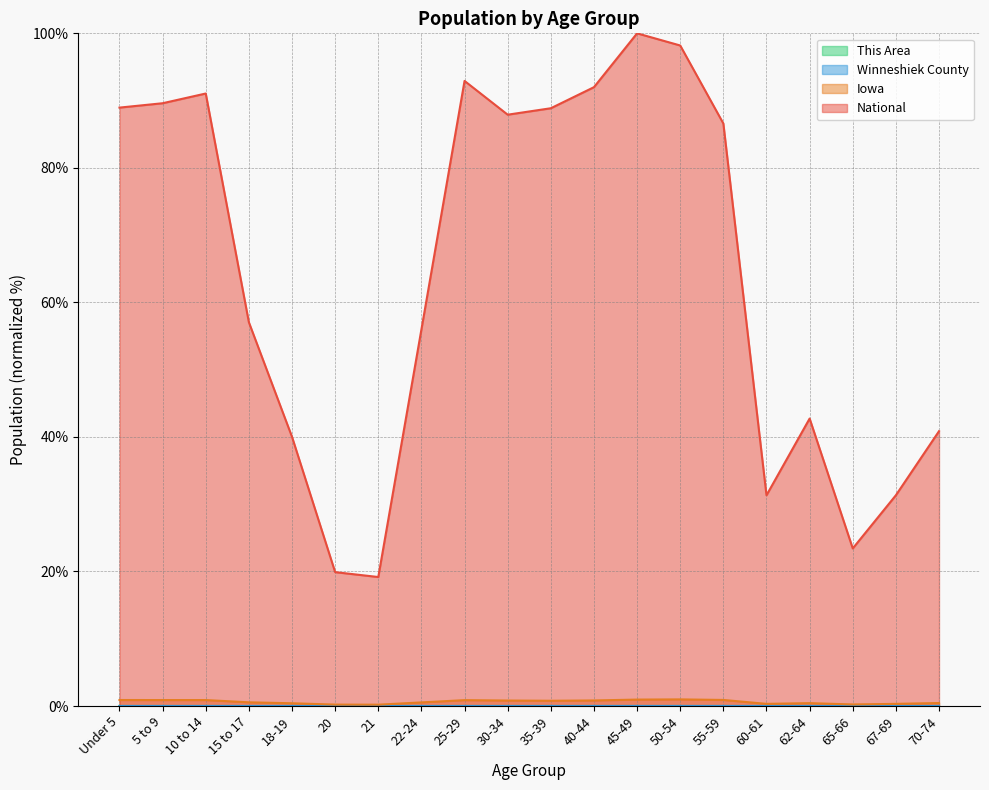

What is the highest value of the National series?

100.0